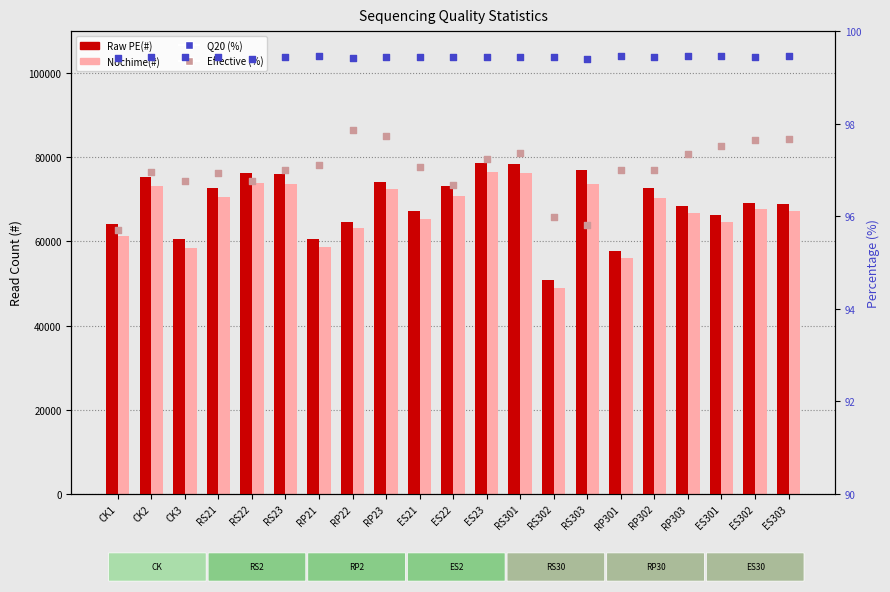

Is the value of Q20 (%) at RP303 greater than the value of Raw PE(#) at RP23?

No